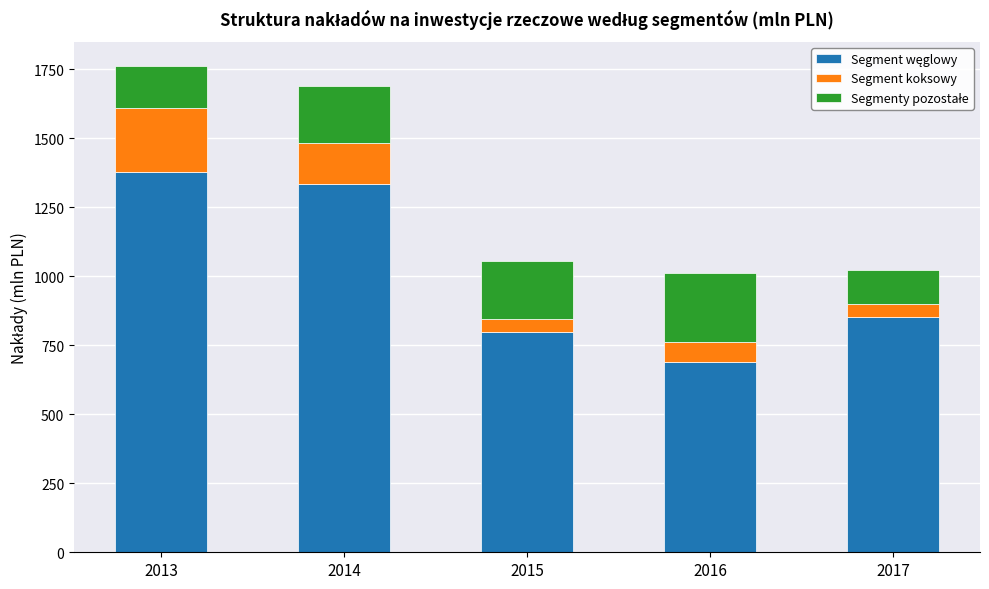

What is the total value across all series at 2015?

1056.5